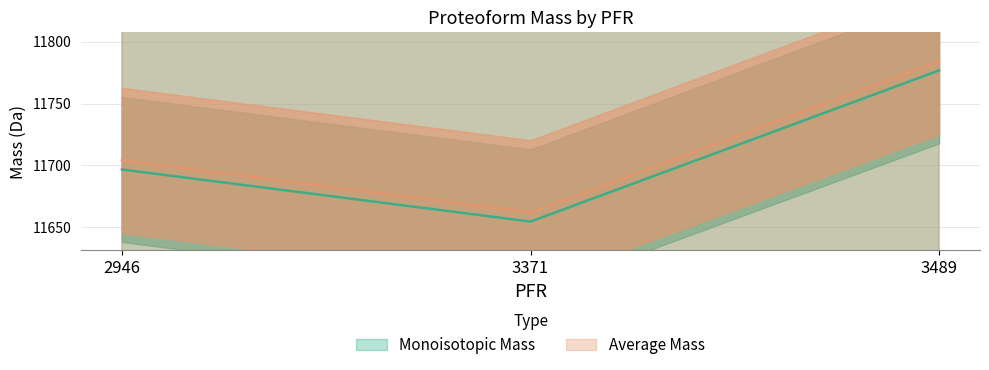

What value does the Monoisotopic Mass series have at 3489?

11776.7